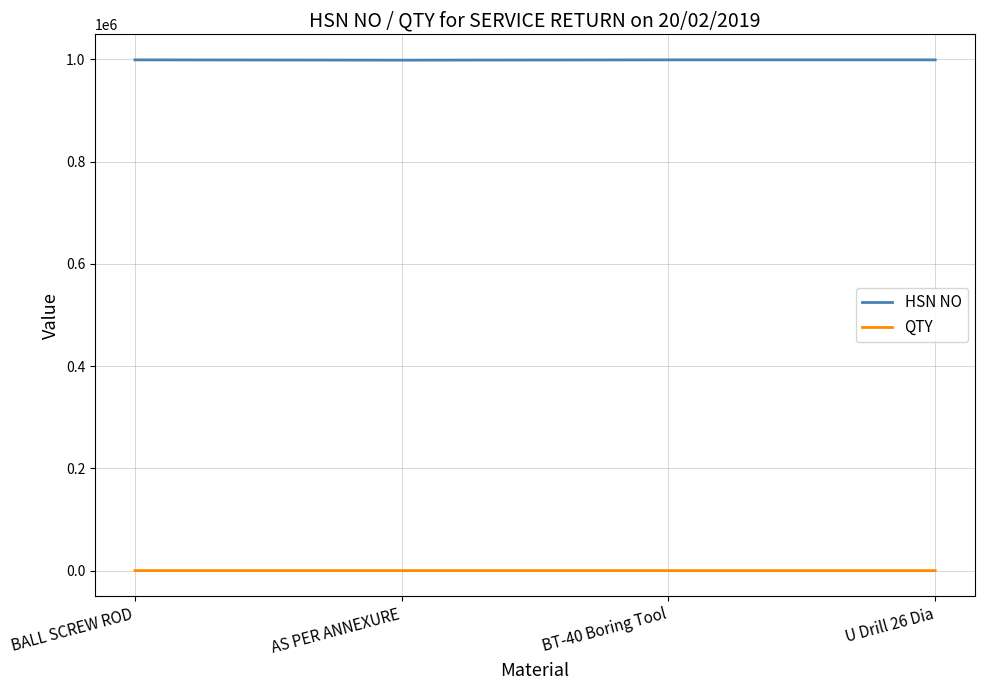

What is the greatest value displayed?

998898